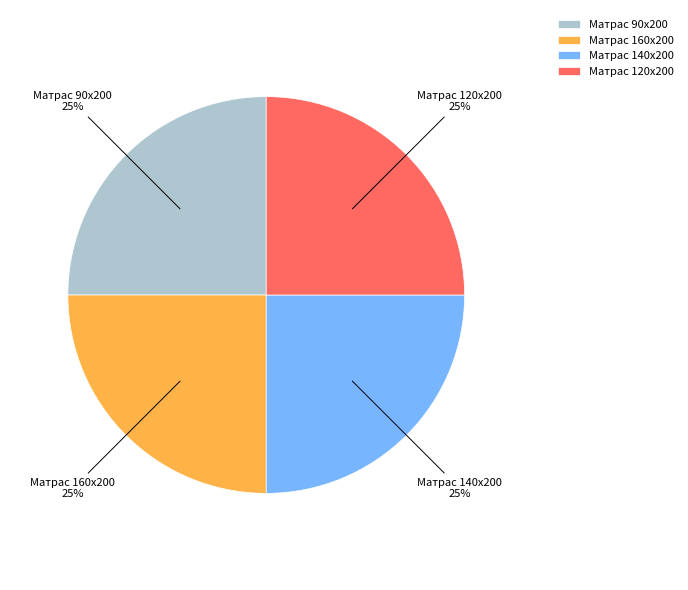

Is there a majority slice in this chart?

No